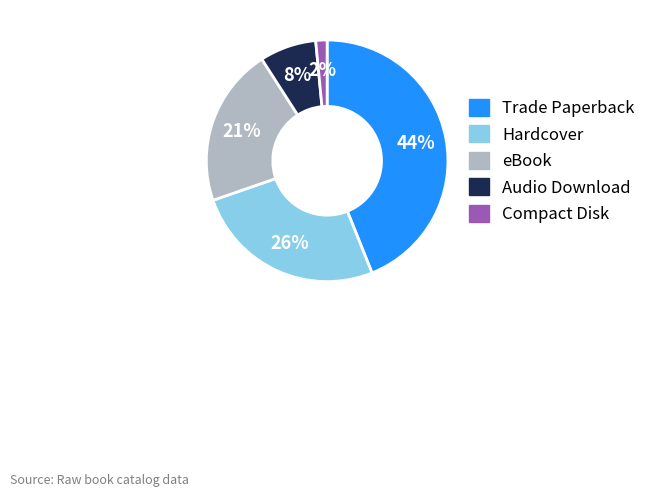

Between Trade Paperback and eBook, which is larger?

Trade Paperback